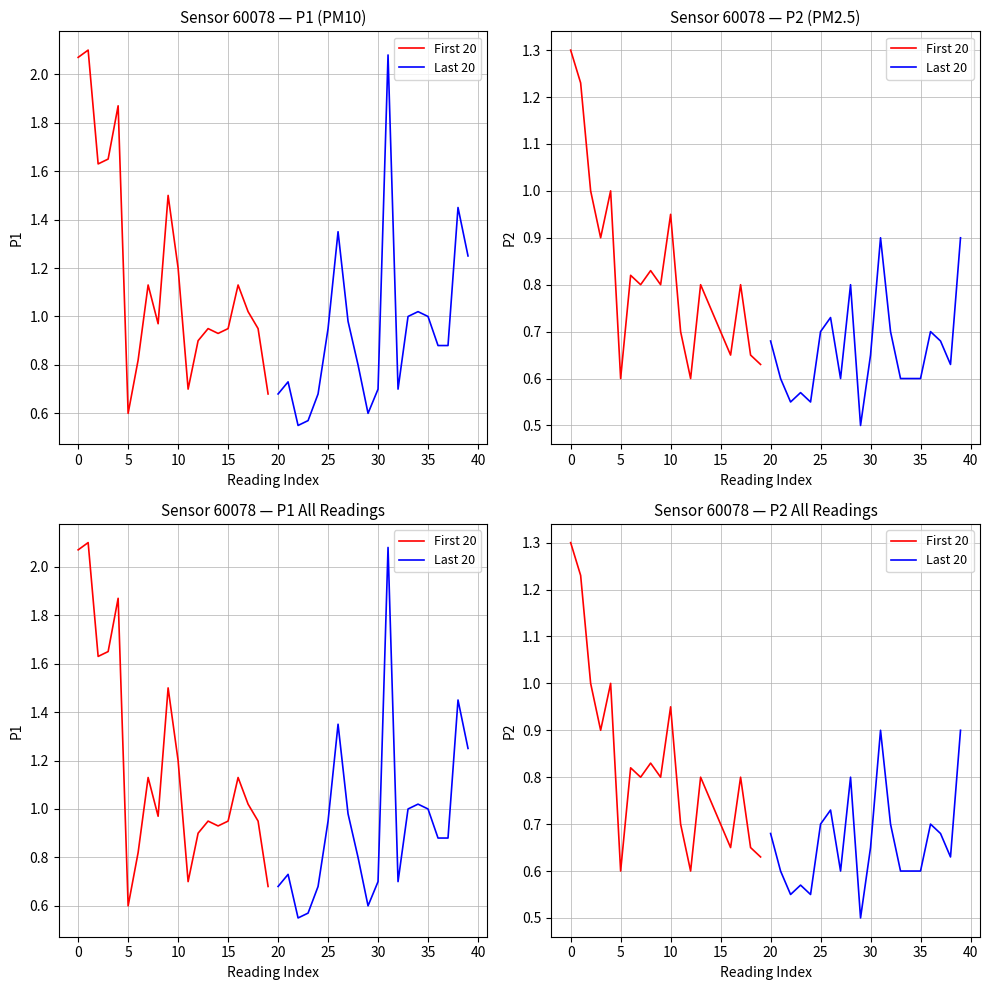

At how many categories does at least one series exceed 1?

2